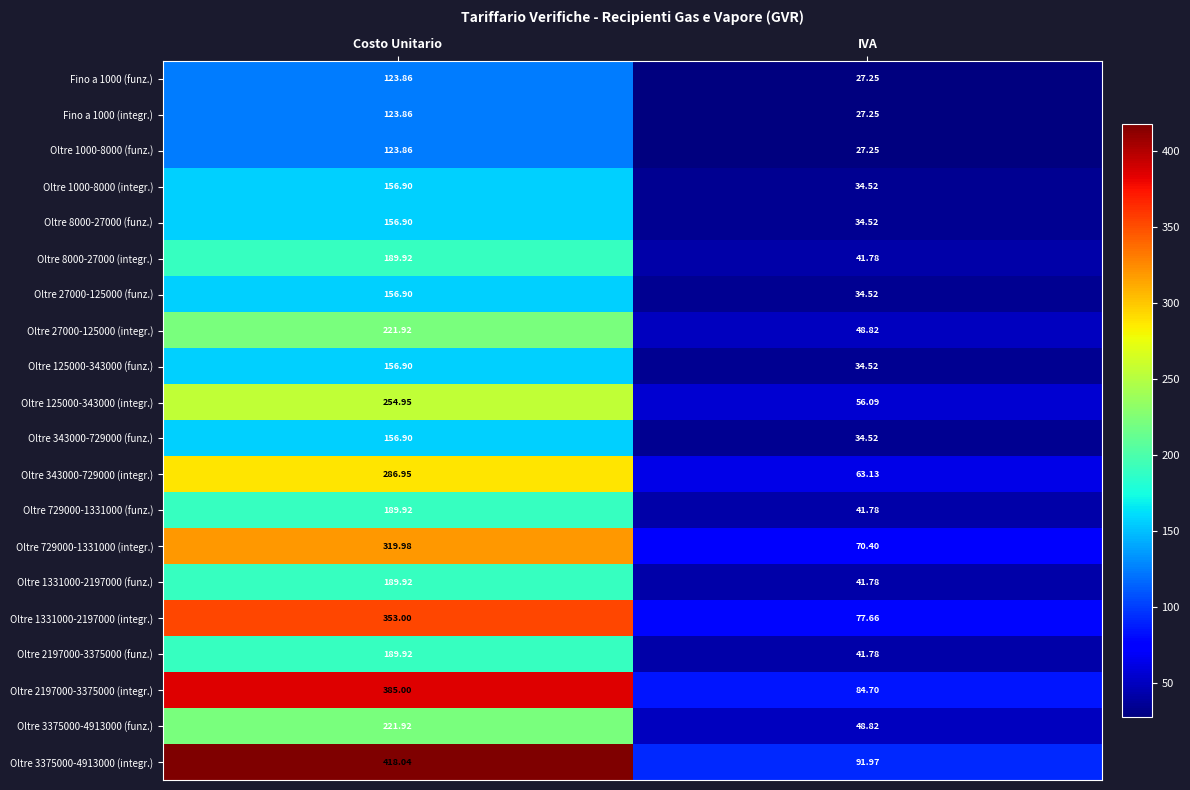

List the labels in order of Oltre 1331000-2197000 (integr.) value, largest first.

Costo Unitario, IVA